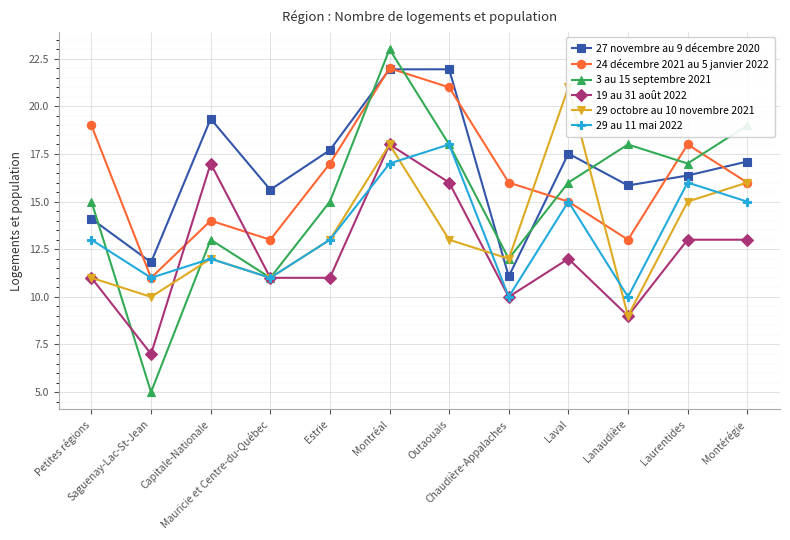

How many lines are shown in the chart?

6